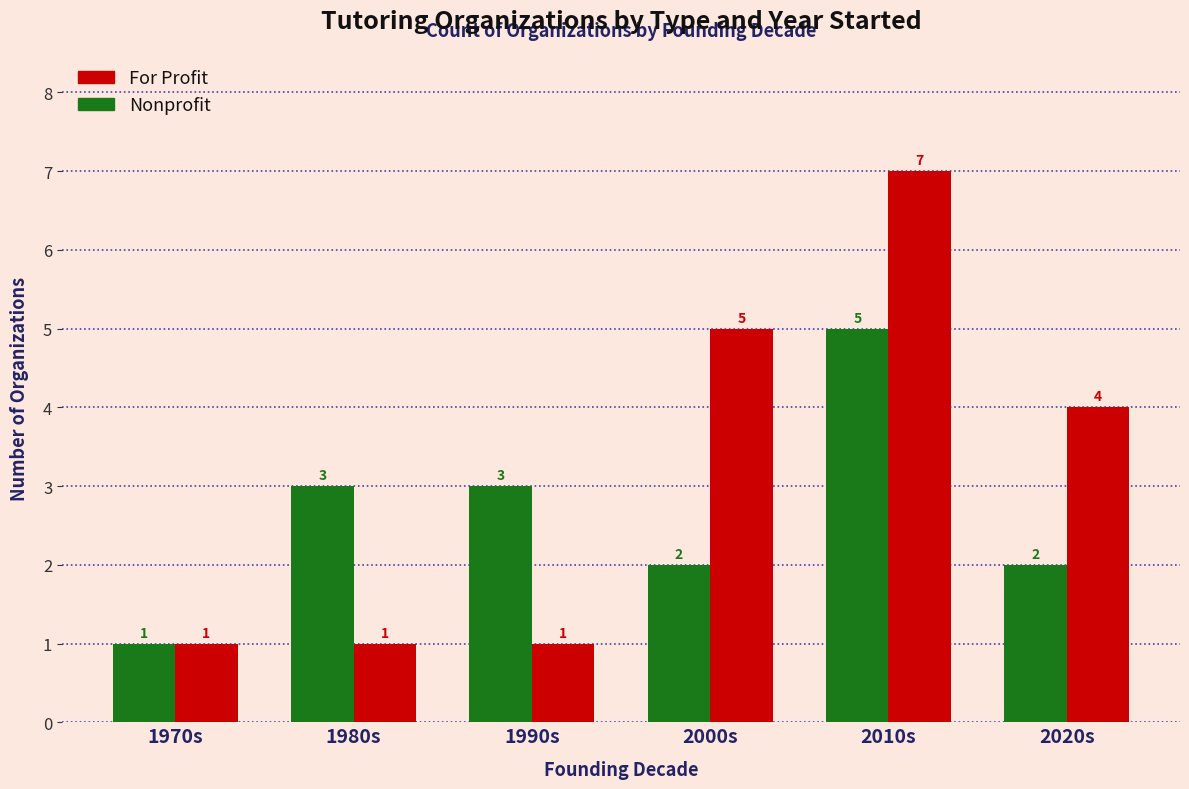

Which series has the widest spread of values?

For Profit